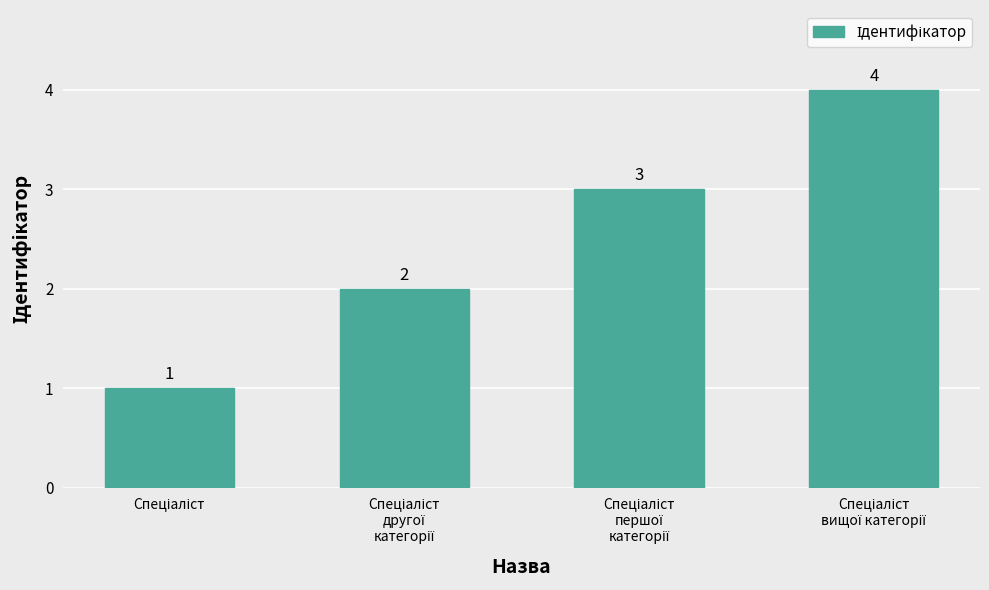

How many values are below 3?

2